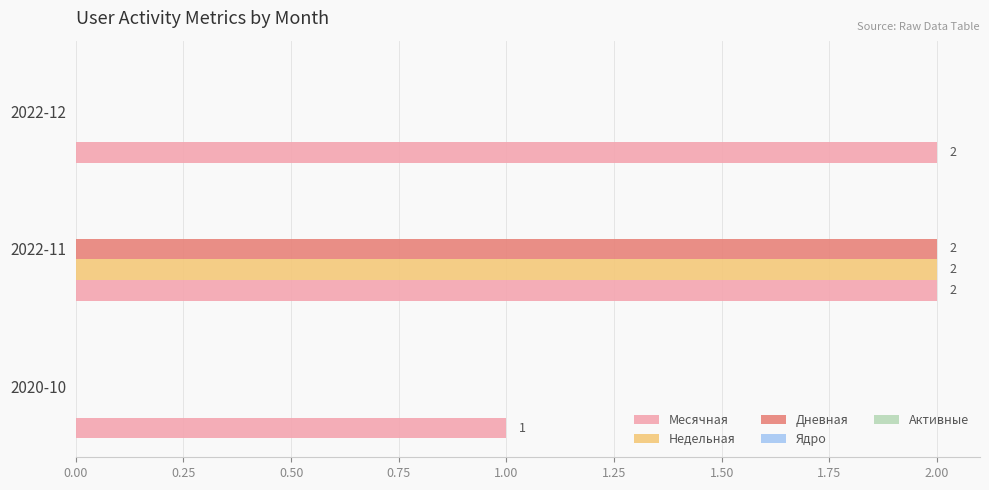

Is the value of Дневная at 2022-11 greater than the value of Месячная at 2020-10?

Yes